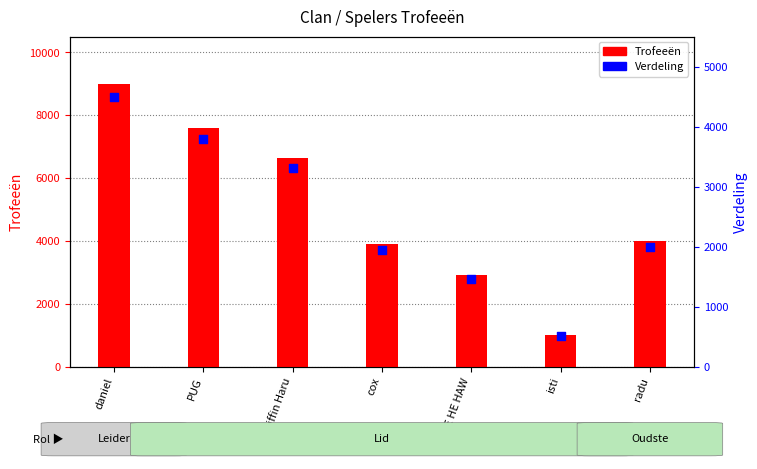

Which series has the widest spread of Y values?

Trofeeën